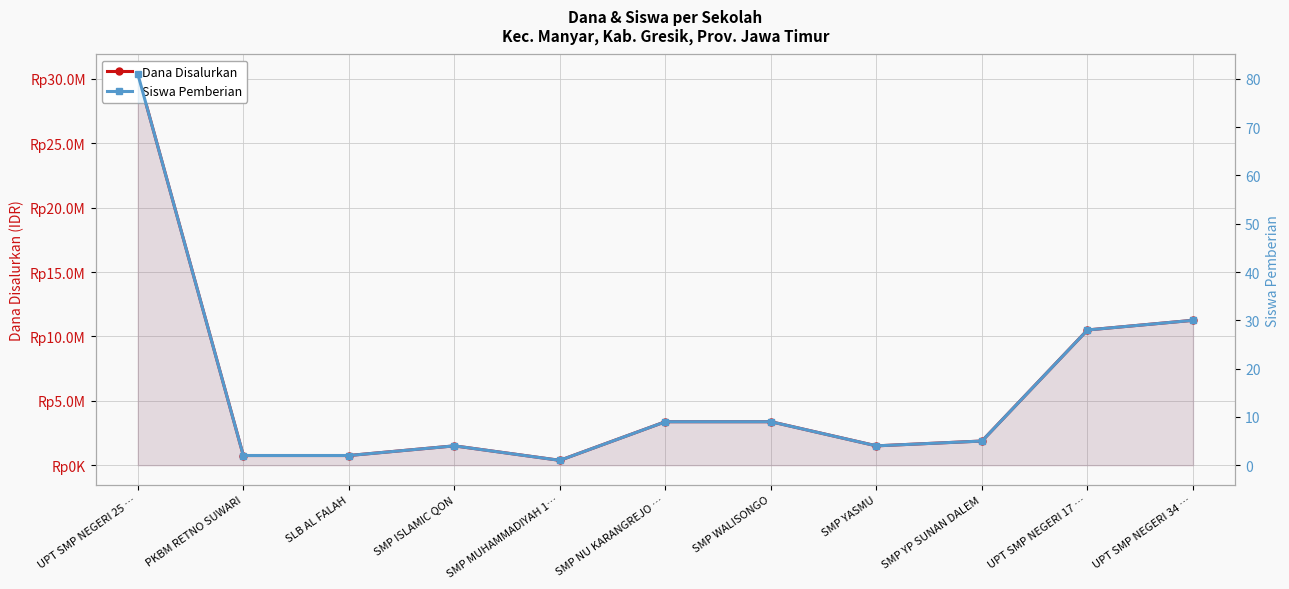

Reading left to right, extract all data points from this chart.

Dana Disalurkan: 30375000	750000	750000	1500000	375000	3375000	3375000	1500000	1875000	10500000	11250000
Siswa Pemberian: 81	2	2	4	1	9	9	4	5	28	30